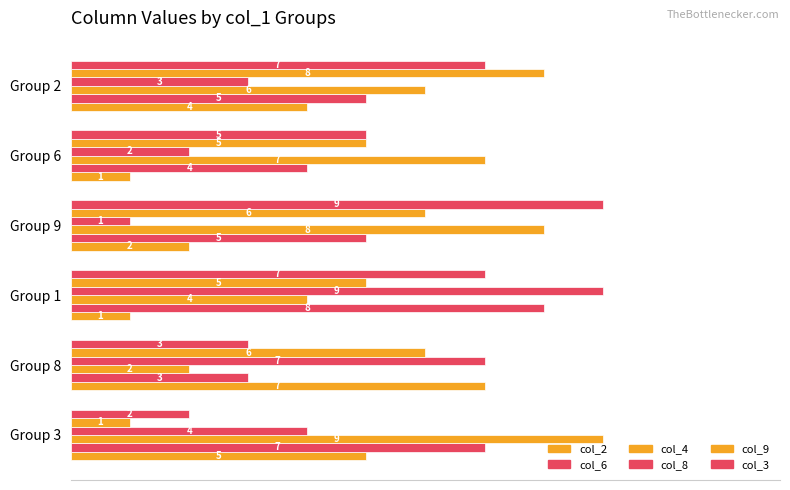

How many categories are shown in the chart?

6